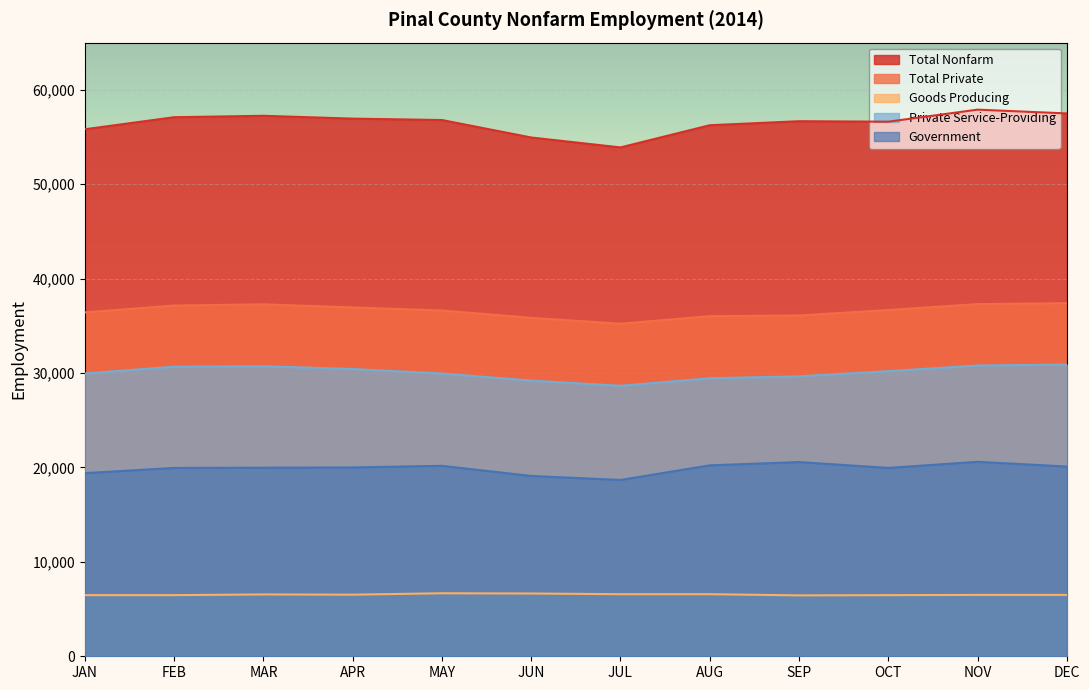

Is the value of Government at DEC greater than the value of Goods Producing at JUN?

Yes